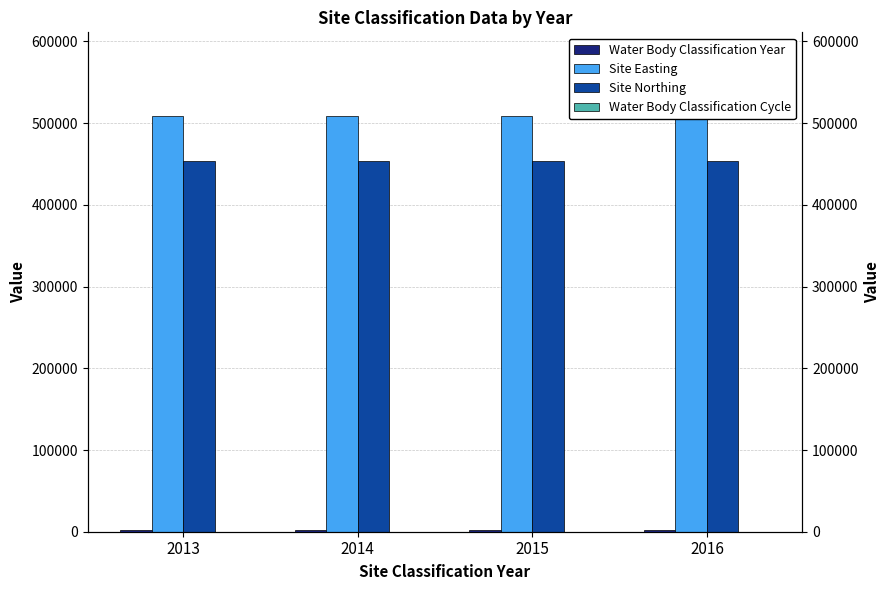

Reading right to left, transcribe all the data shown in this chart.

Water Body Classification Year: 2016	2015	2014	2013
Site Easting: 509281	509281	509281	509281
Site Northing: 454228	454228	454228	454228
Water Body Classification Cycle: 2	2	2	2